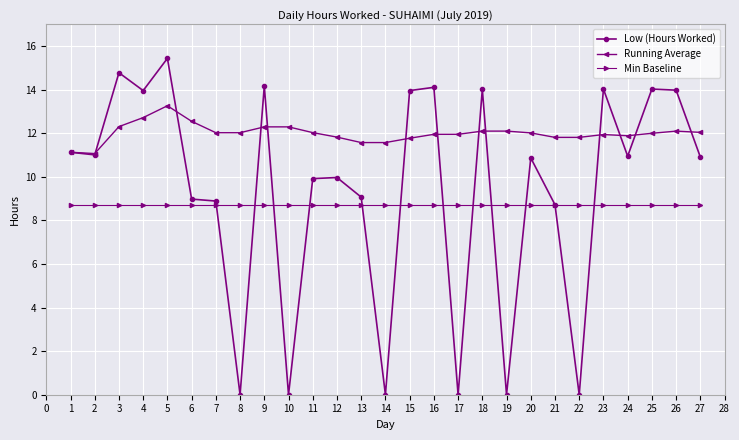

What value does the Running Average series have at 24?

11.9